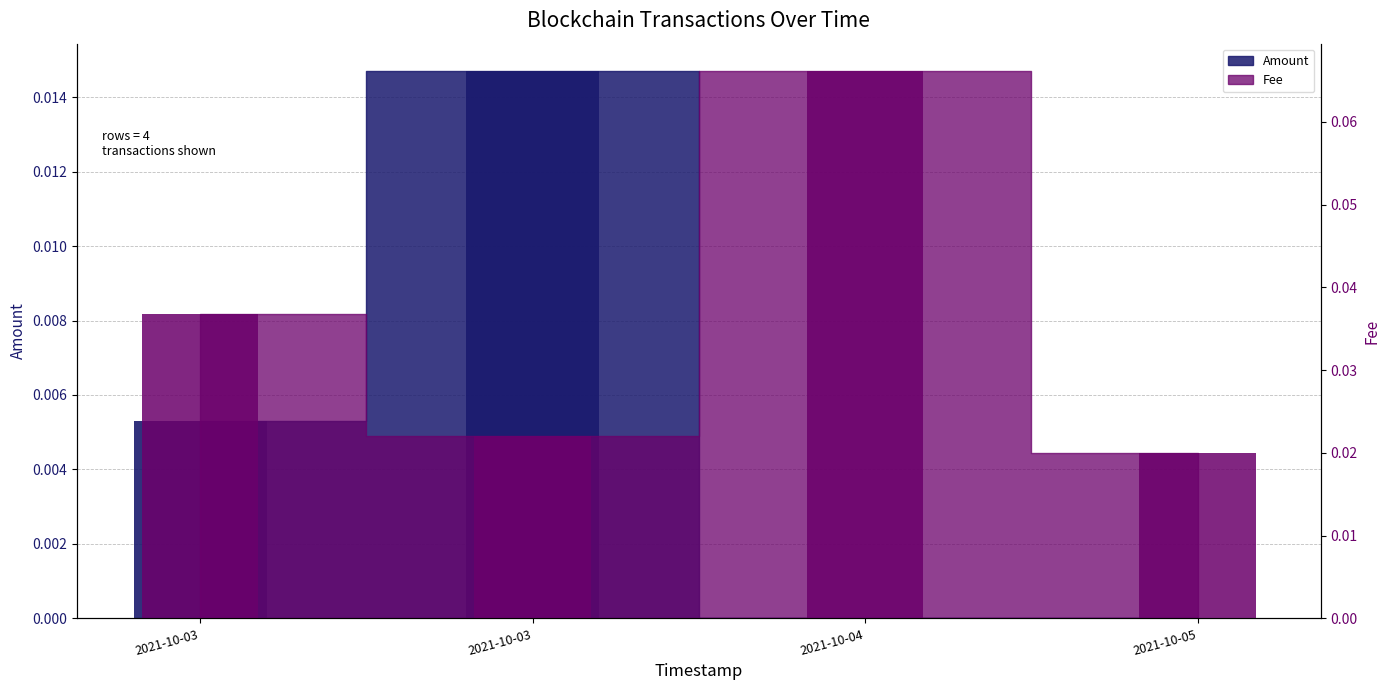

Rank the series at 2021-10-03 from highest to lowest value.

Fee, Amount